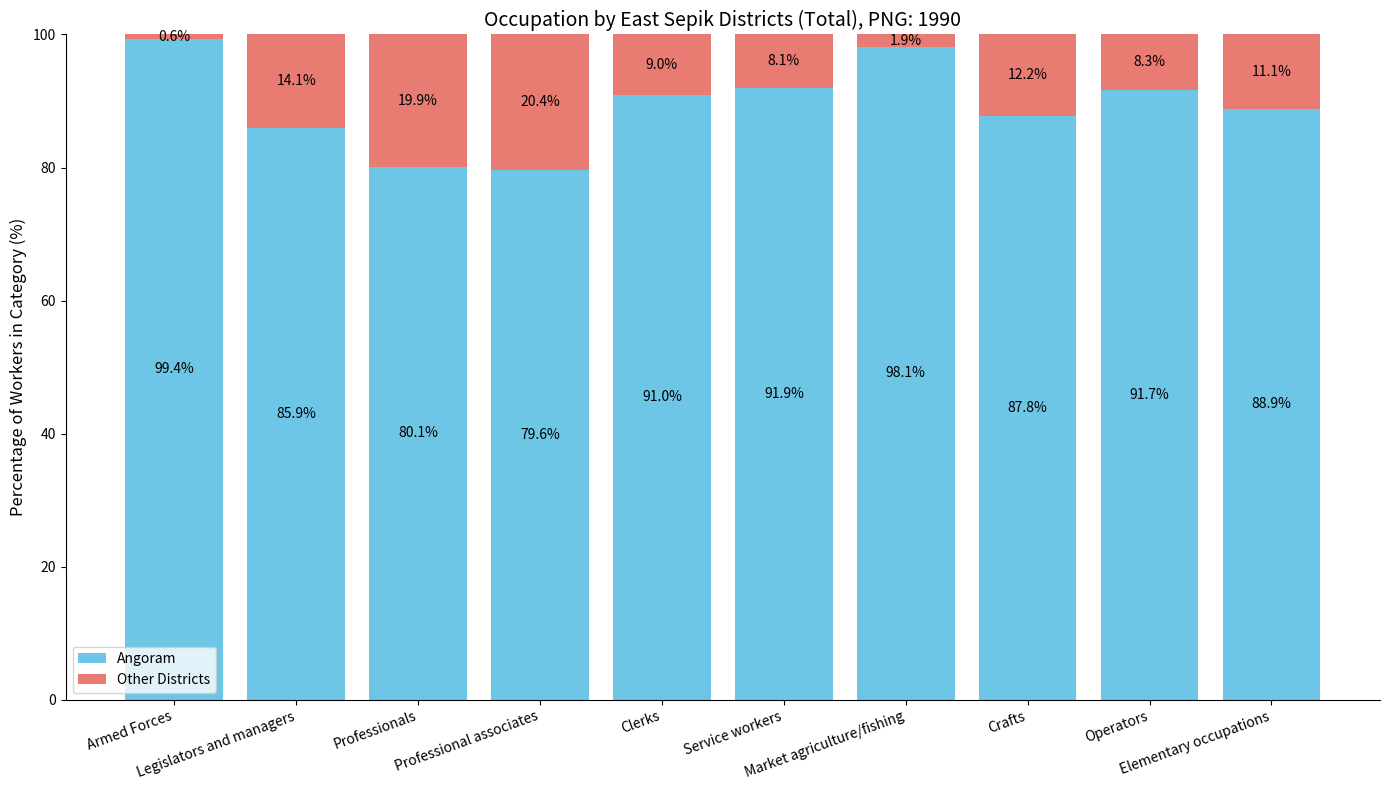

How many data points in Angoram are above 90?

5